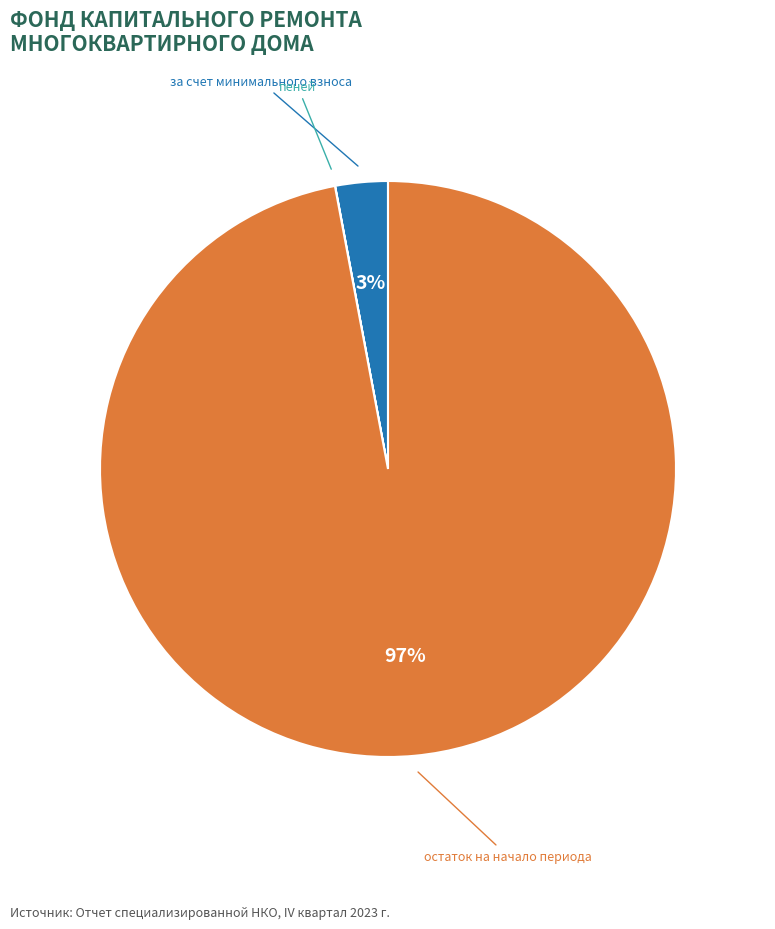

Is it true that за счет минимального взноса is 10% of the pie?

False